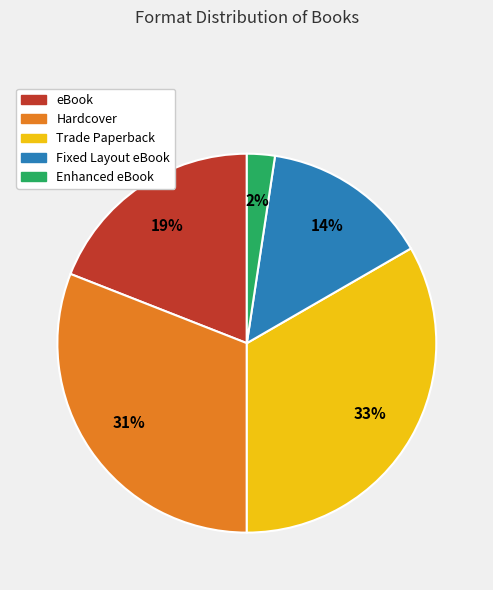

Is the sum of eBook and Fixed Layout eBook greater than half?

No